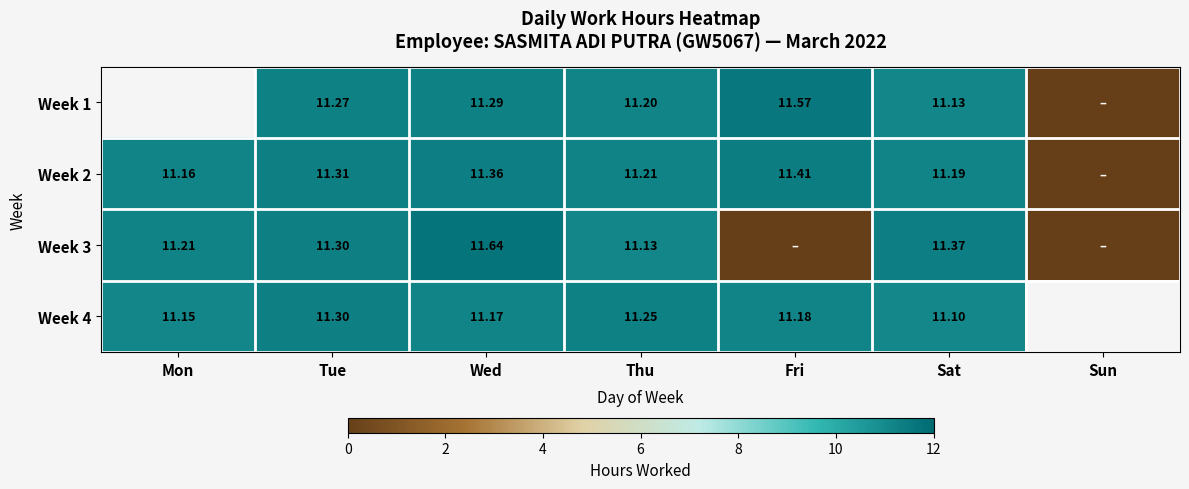

Between Tue and Sun, which is larger?

Tue